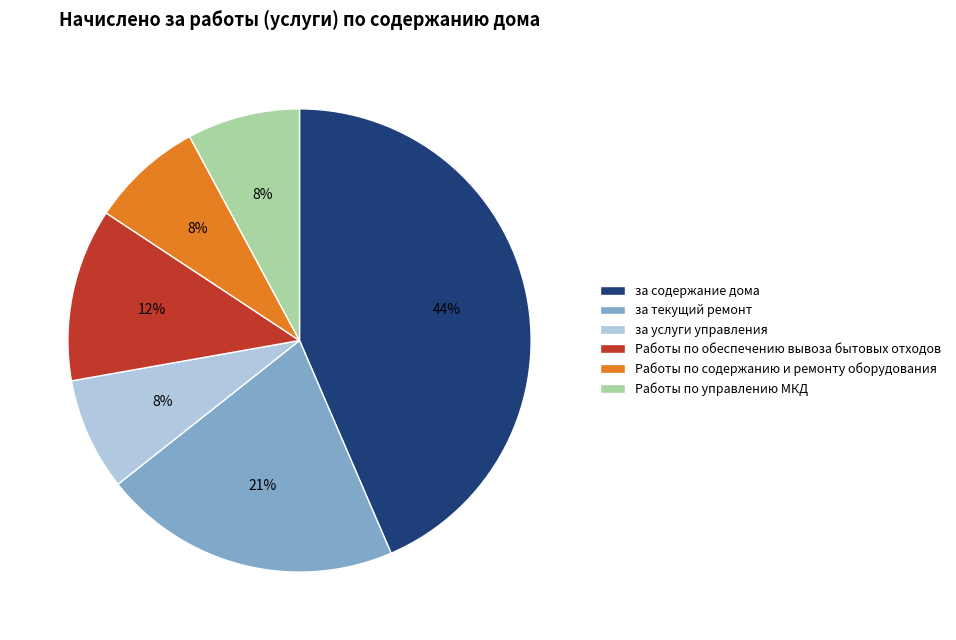

To the nearest percent, what is the difference between the Работы по содержанию и ремонту оборудования and Работы по обеспечению вывоза бытовых отходов slice percentages?

4%